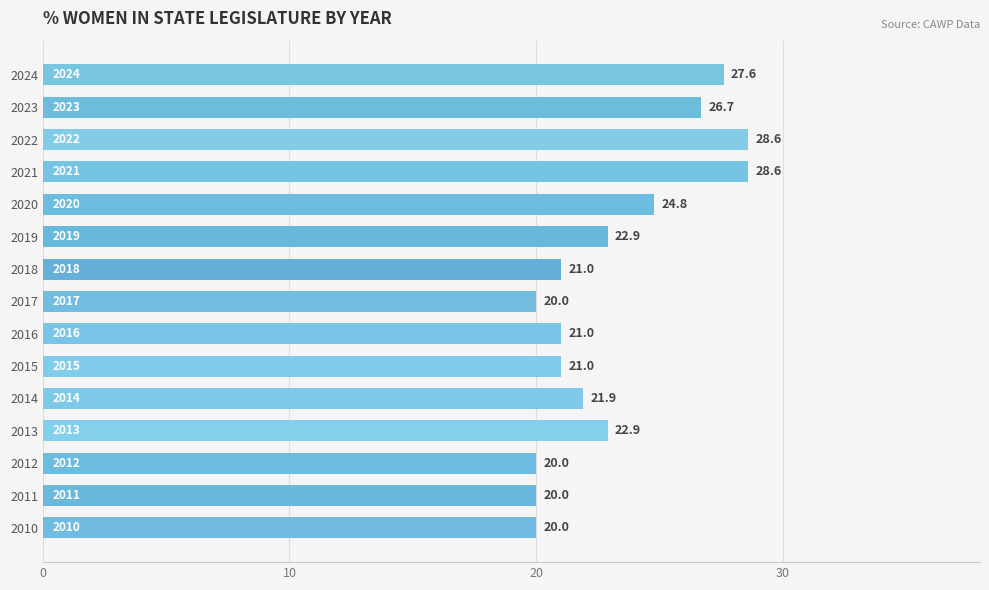

What is the difference between the maximum and minimum values?

8.6